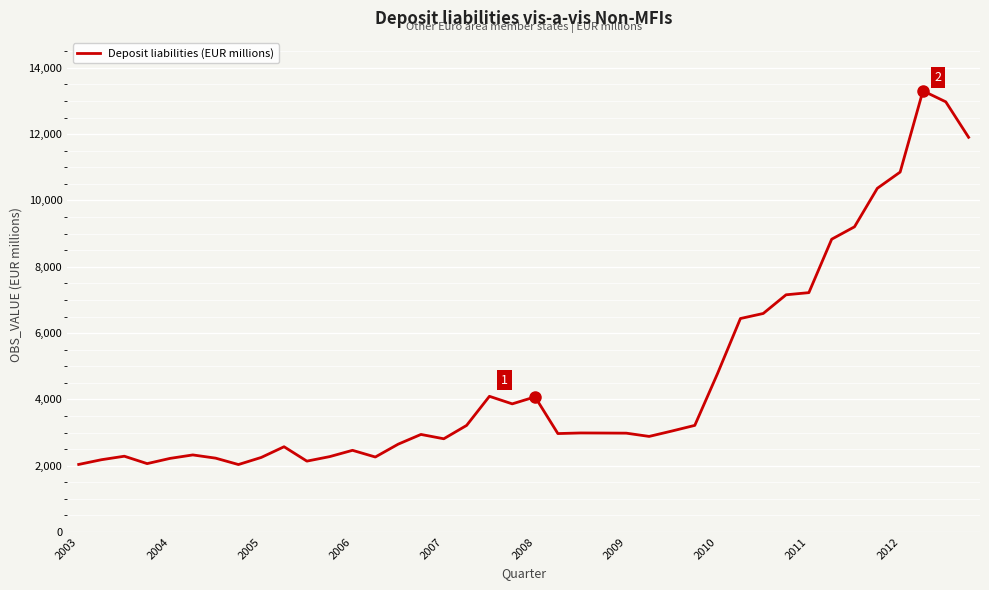

What is the maximum value shown in the chart?

13306.9